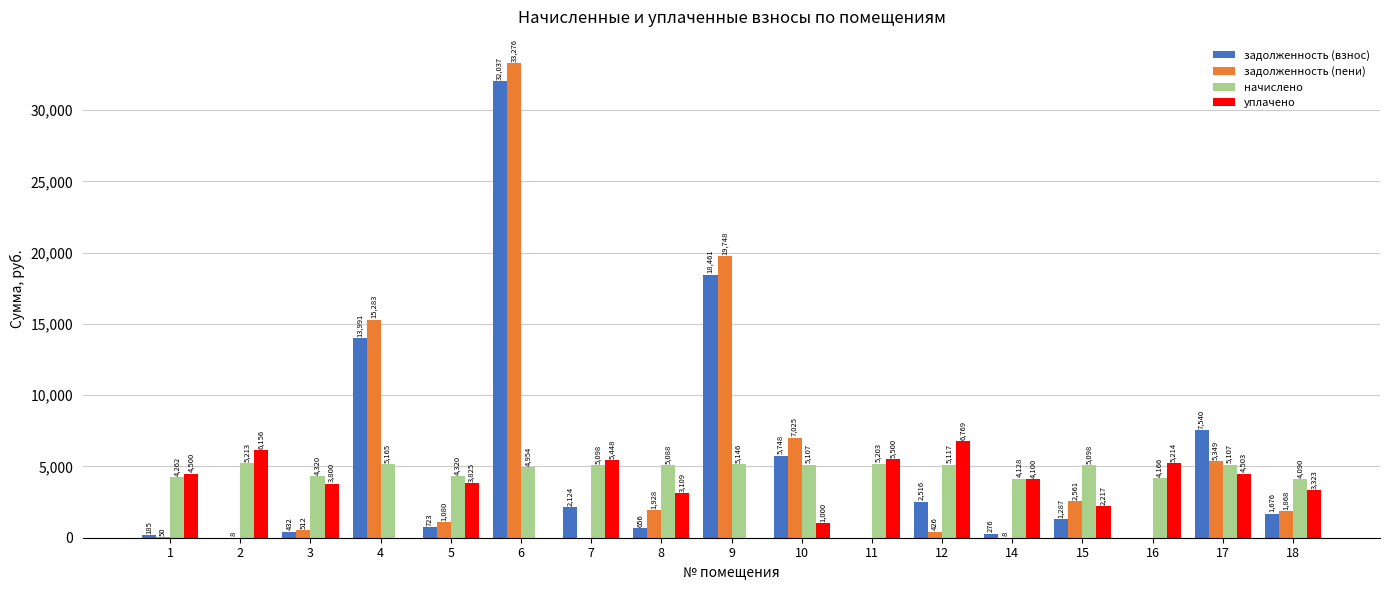

At which category does the chart reach its peak across all series?

6